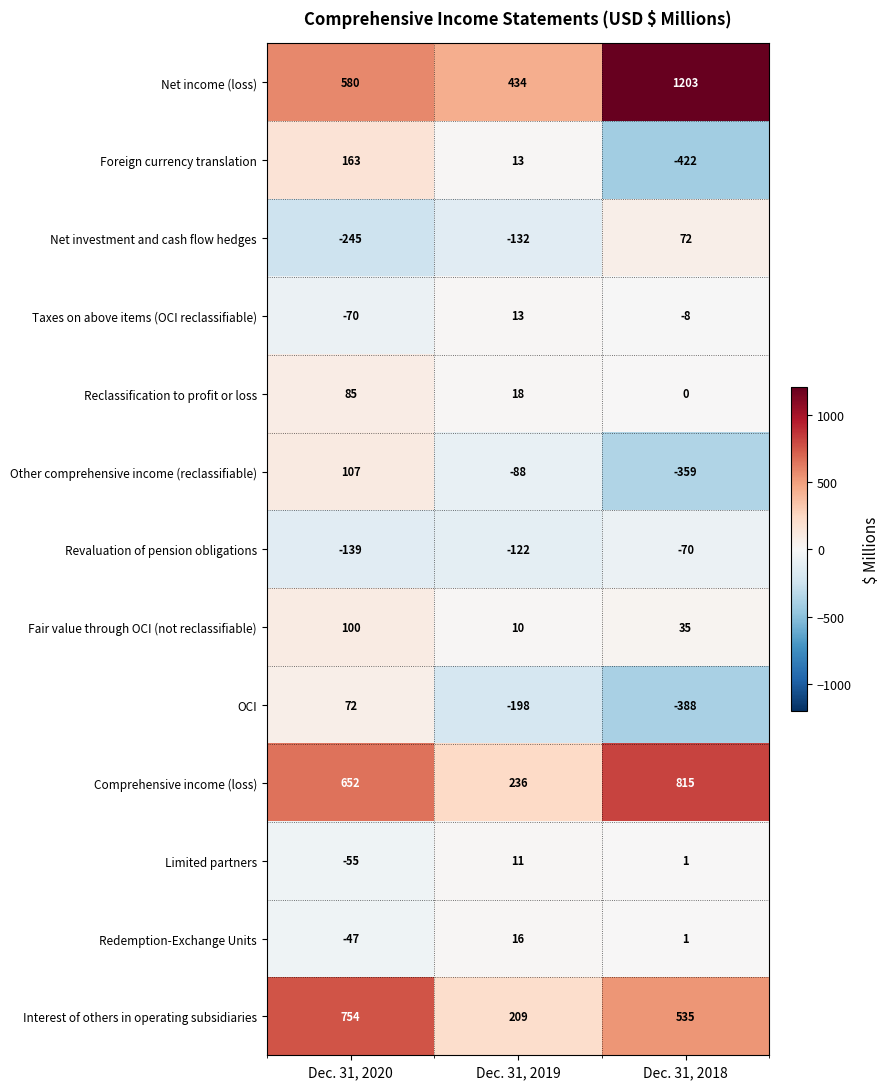

Where does the OCI series first go above -198?

Dec. 31, 2020